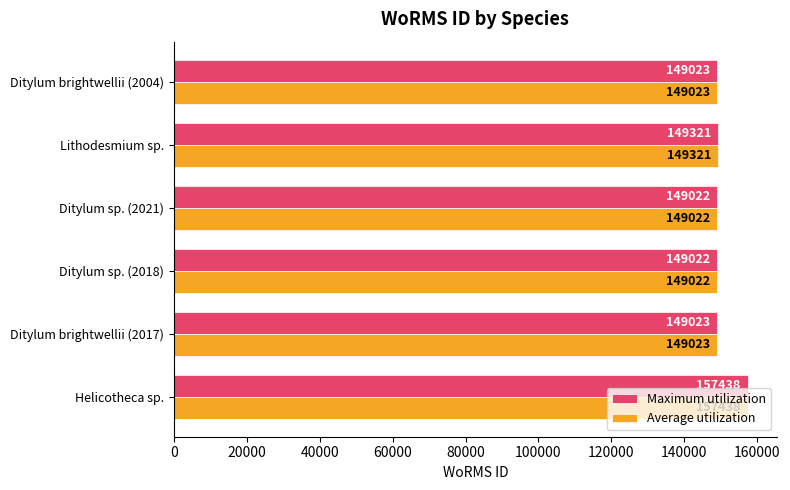

How many distinct data groups are displayed?

2